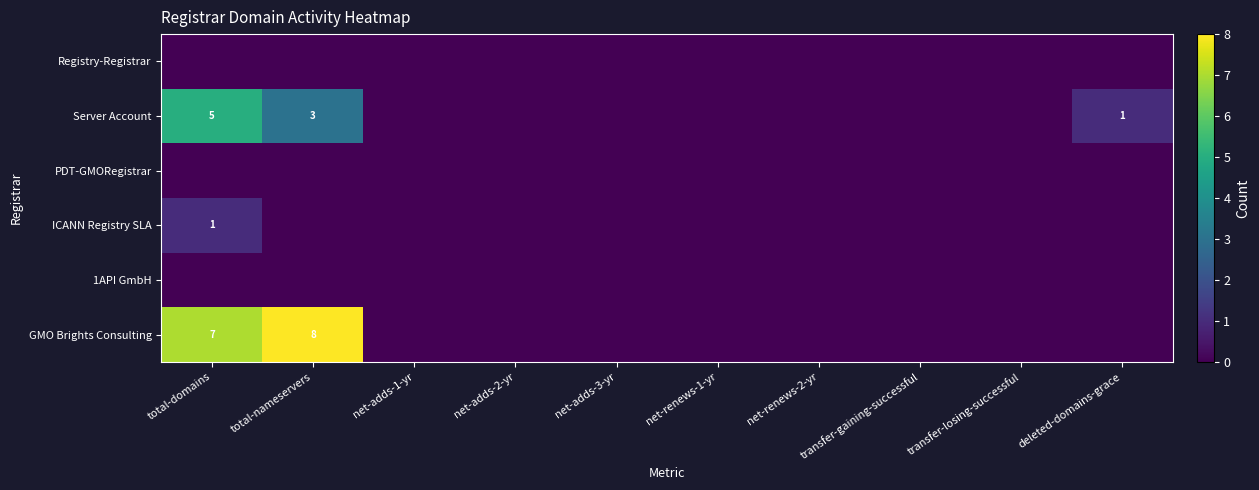

The Server Account series shows 2 at total-nameservers. True or false?

False